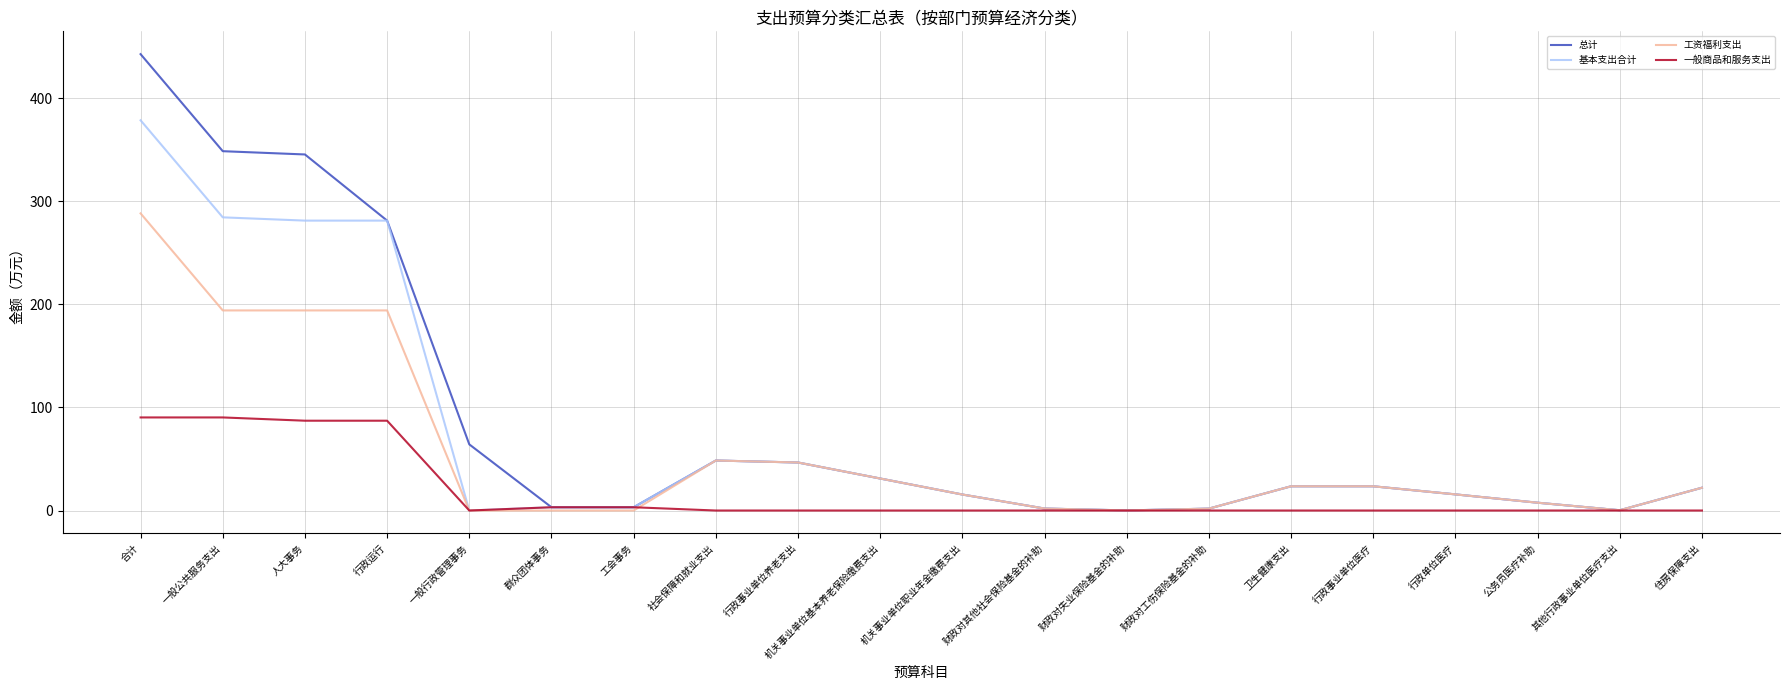

Is it true that 一般商品和服务支出 equals 0.0 at 公务员医疗补助?

True